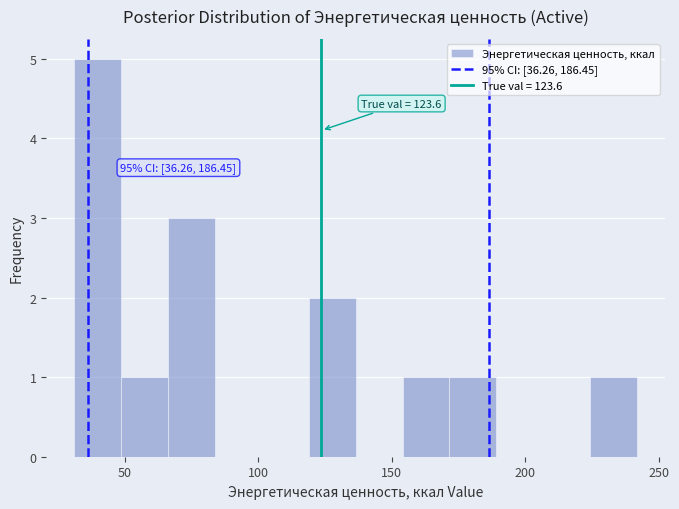

Around what value on the x-axis is the tallest bar? Give the approximate position of its centre, as read against the axis.

40